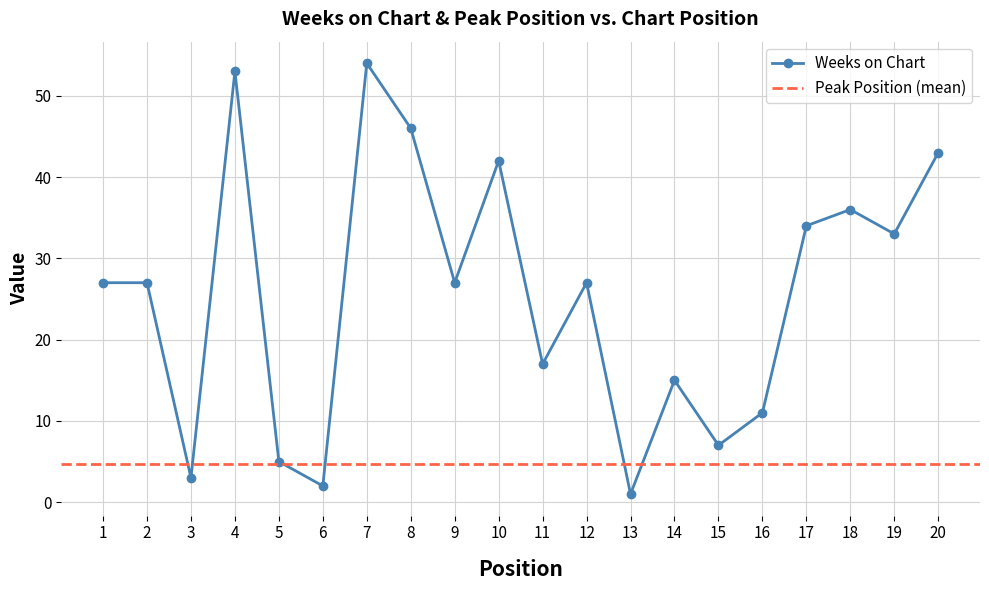

How many data points does each series have?

20